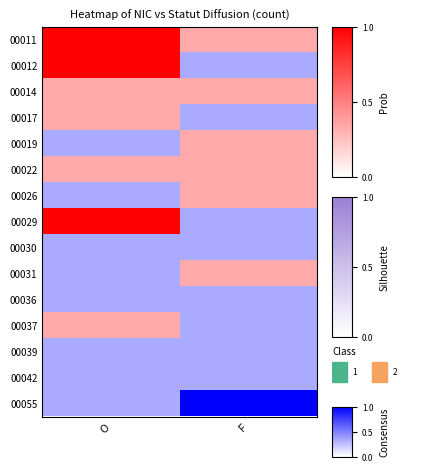

What is the spread (max minus min) of values at F?

2